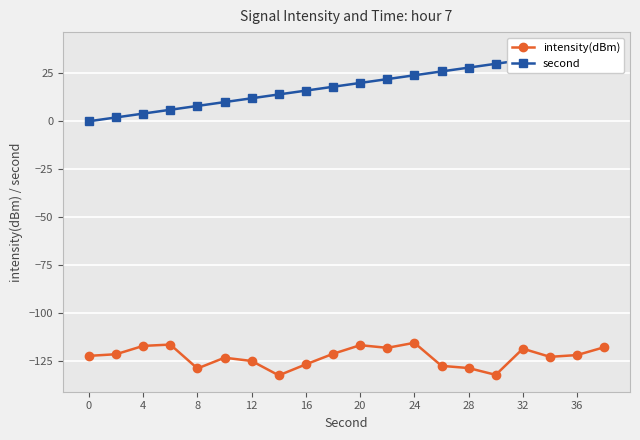

Which series has the widest spread of values?

second